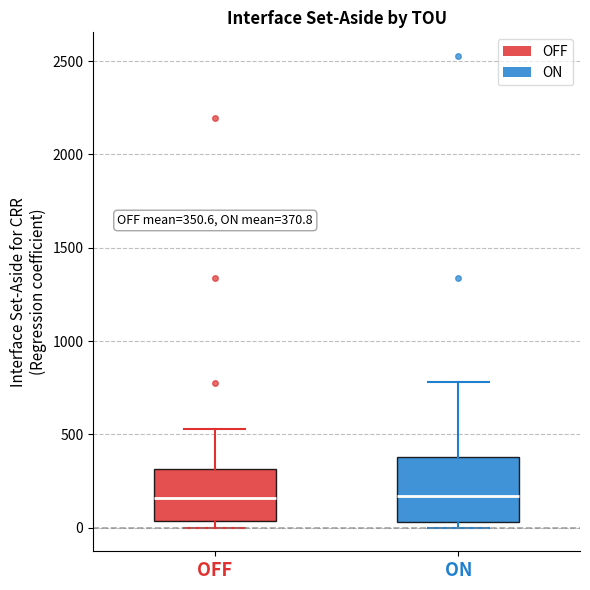

Comparing the boxes themselves (not the whiskers), which one is the tallest?

ON